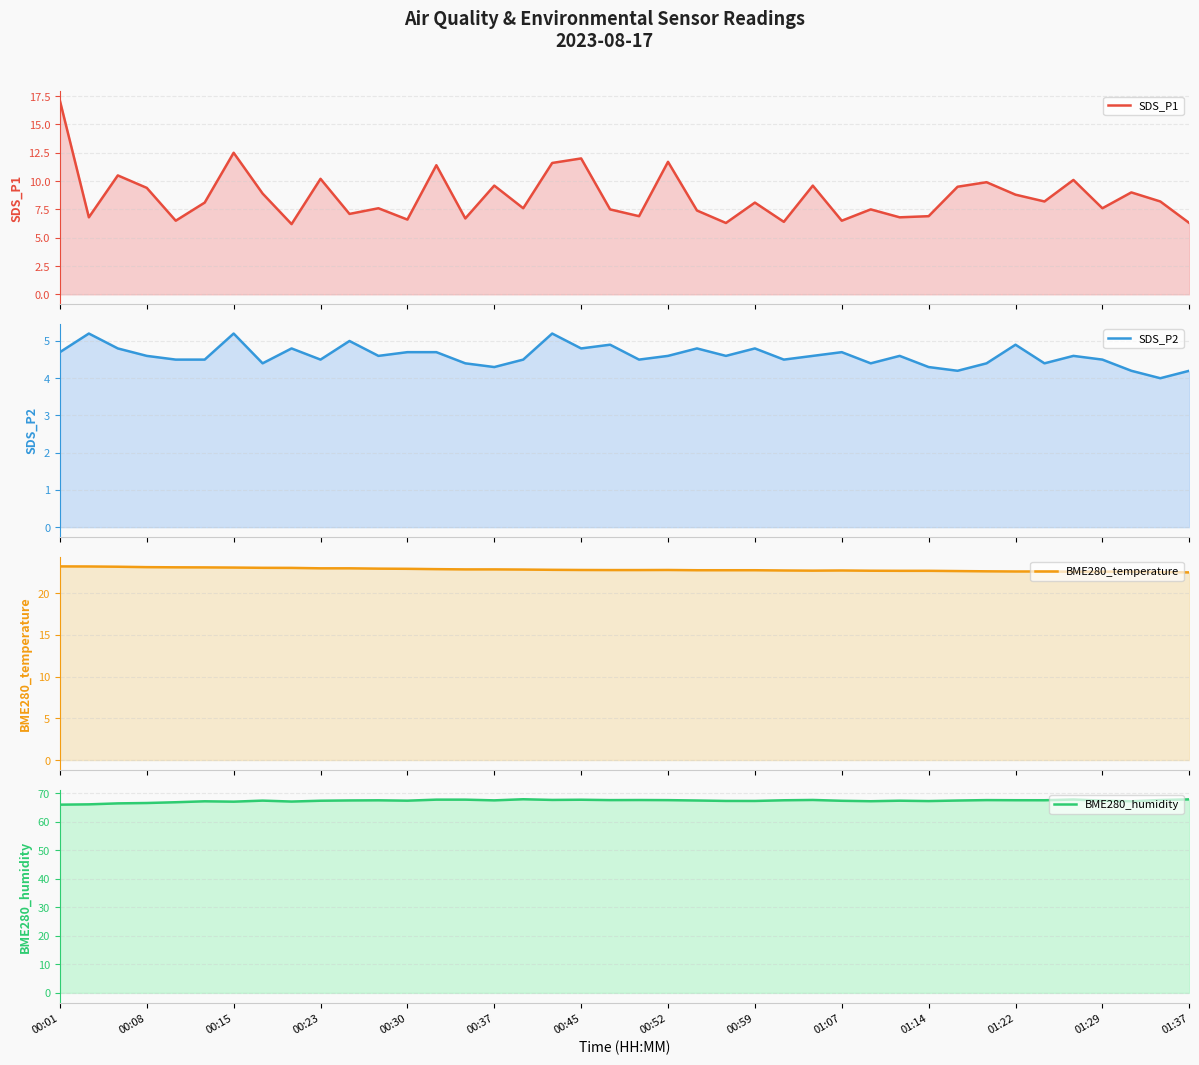

What are all the series names shown in the legend?

SDS_P1, SDS_P2, BME280_temperature, BME280_humidity